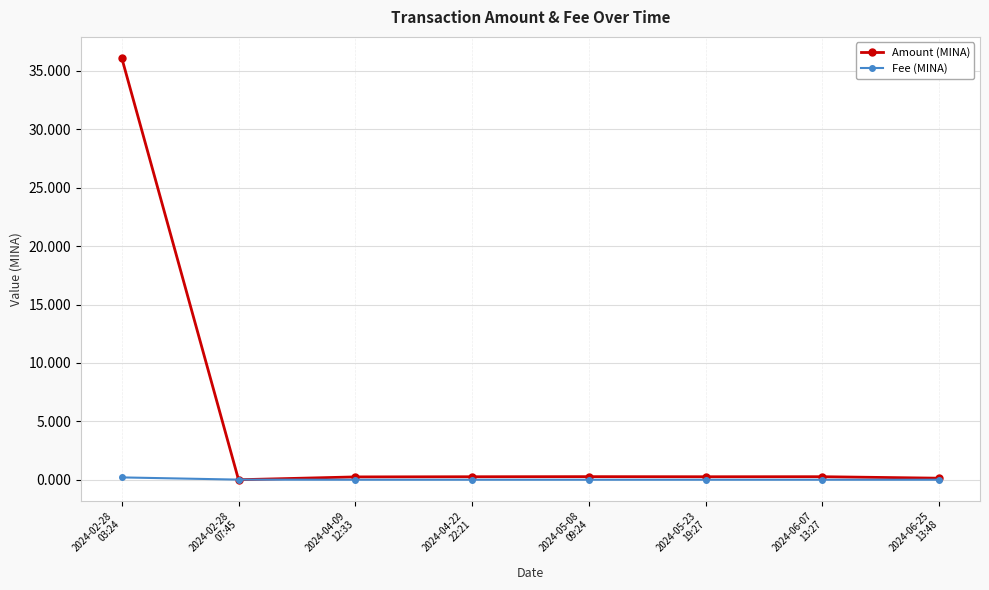

Which series has the largest range (max minus min)?

Amount (MINA)